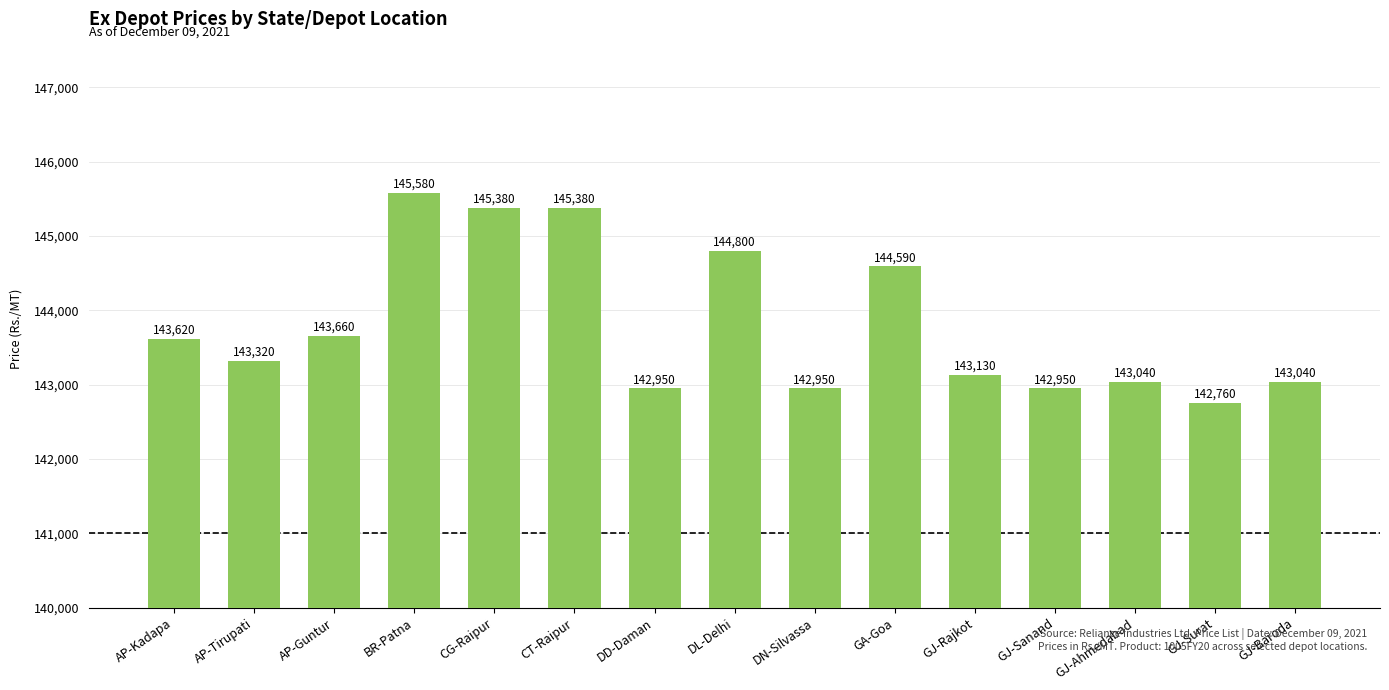

The chart shows a value of 47623 at CG-Raipur. True or false?

False